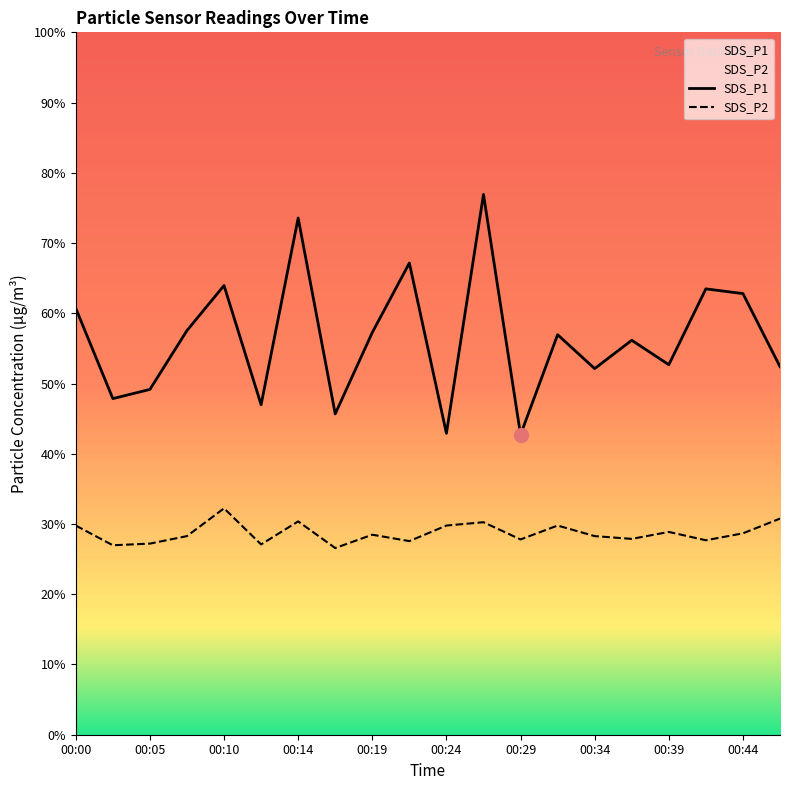

How many values in the SDS_P2 series exceed 7?

14